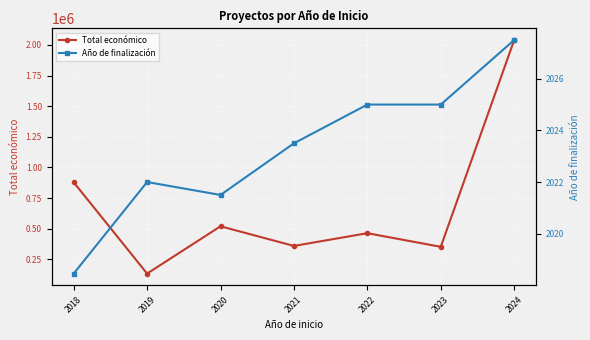

Is the value of Año de finalización at 2022 greater than the value of Total económico at 2024?

No